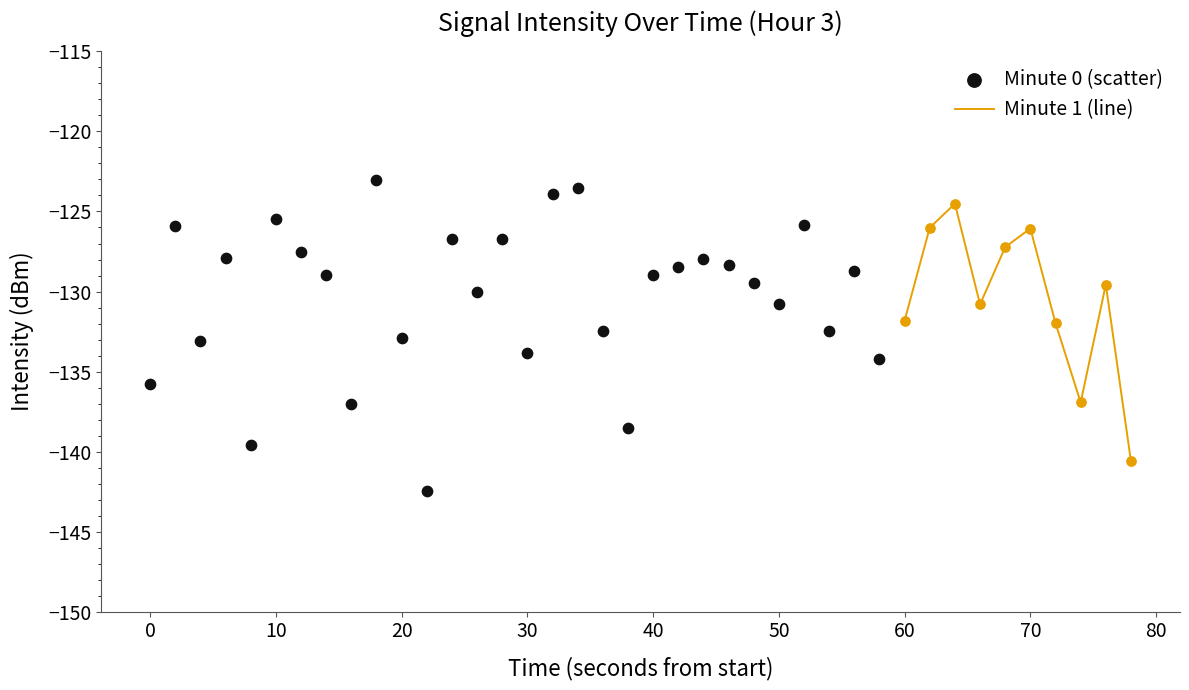

What is the change in value from 3 to 7?

-1.1